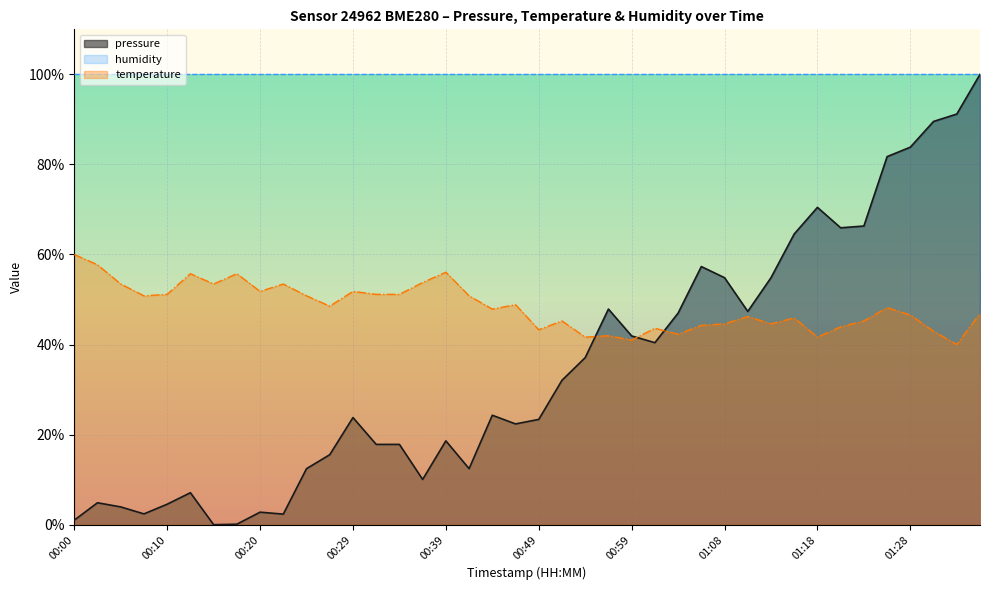

True or false: temperature and pressure cross at least once.

True